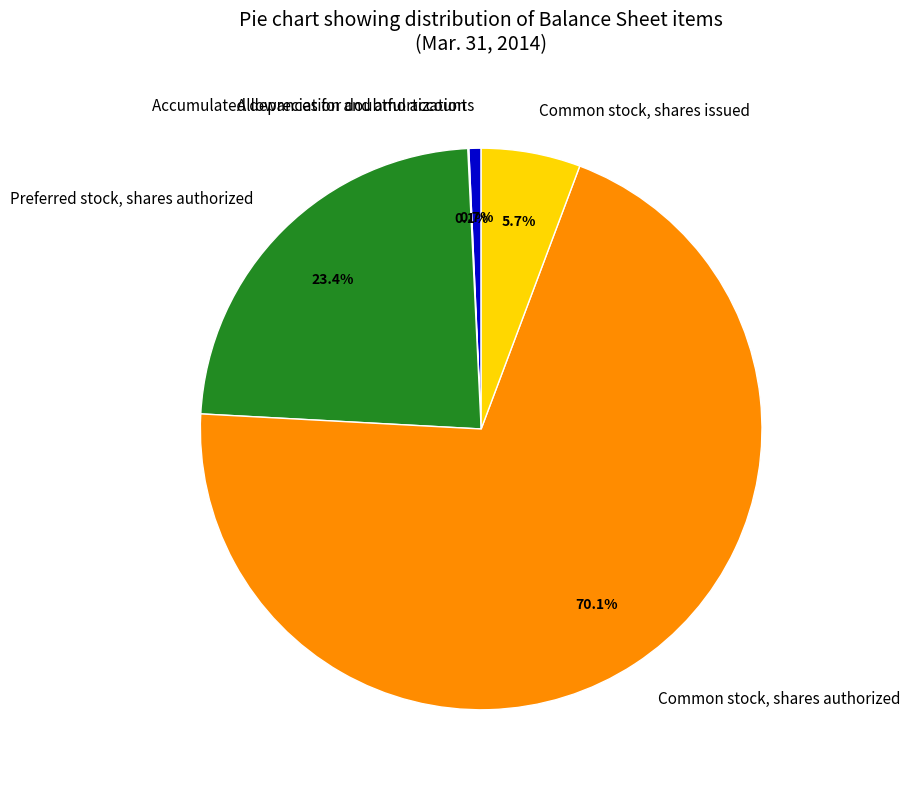

What percentage is the Common stock, shares authorized slice, to the nearest percent?

70%